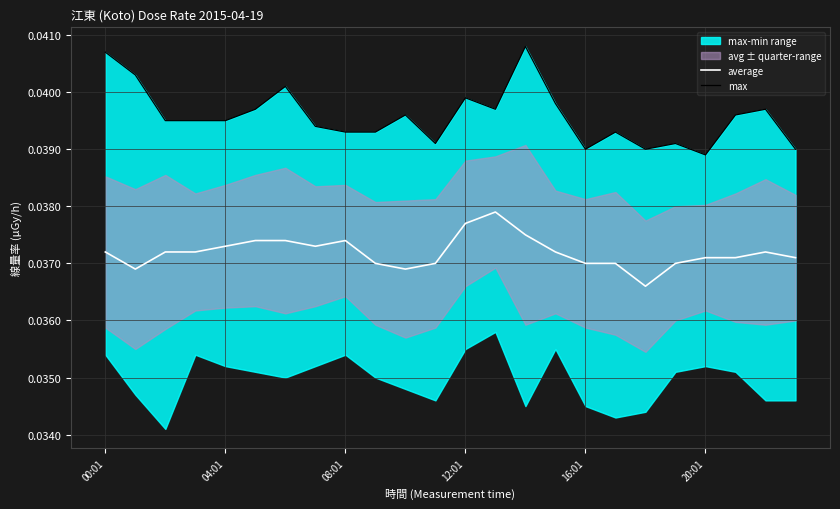

What is the label of the 22nd point from the left?

21